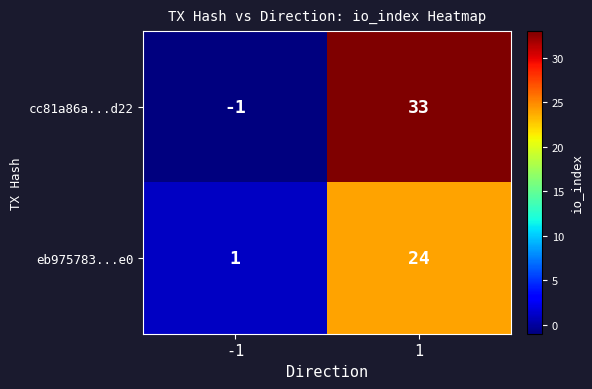

Count the number of categories in the chart.

2